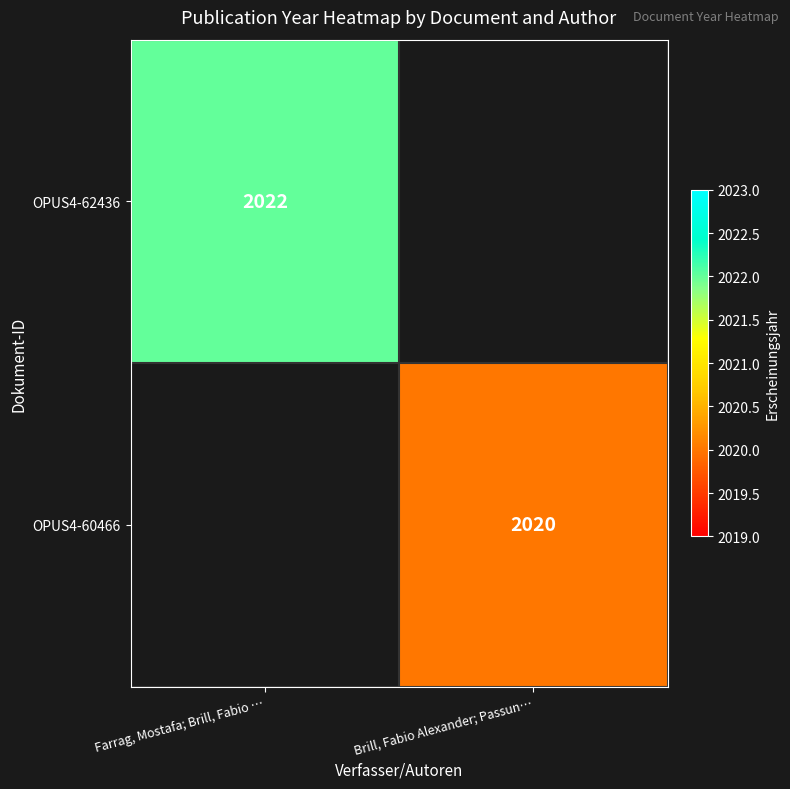

The value of OPUS4-60466 at Brill, Fabio Alexander; Passun… is 759. True or false?

False